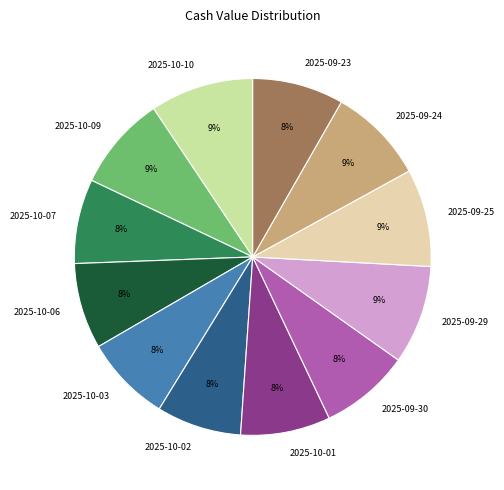

Is the sum of 2025-09-23 and 2025-10-06 greater than half?

No